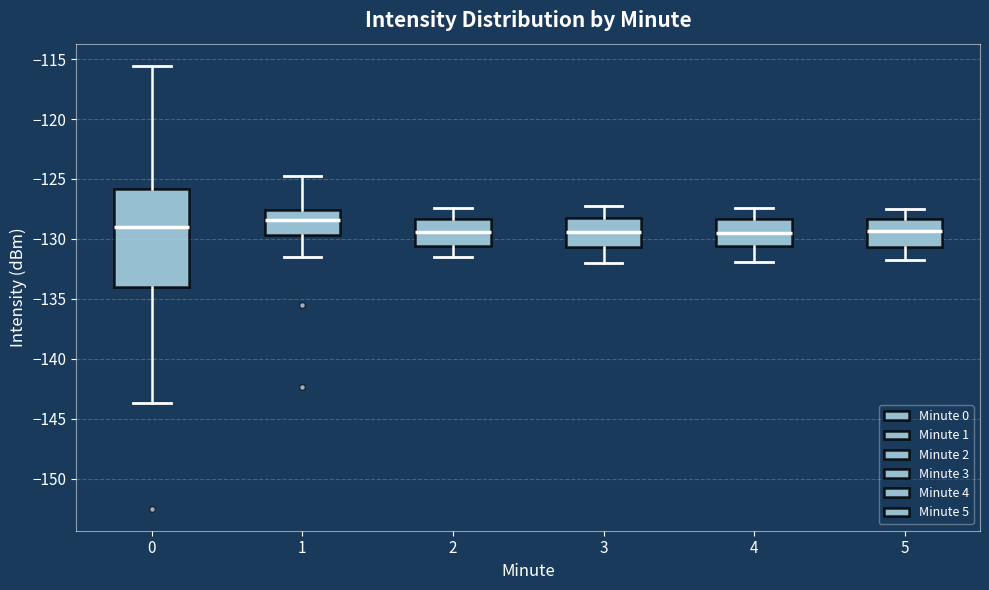

Where is the upper edge of the box at x = 0 on the y-axis? The values are not printed on the chart, so give them approximately, as read against the axis.

-126.0